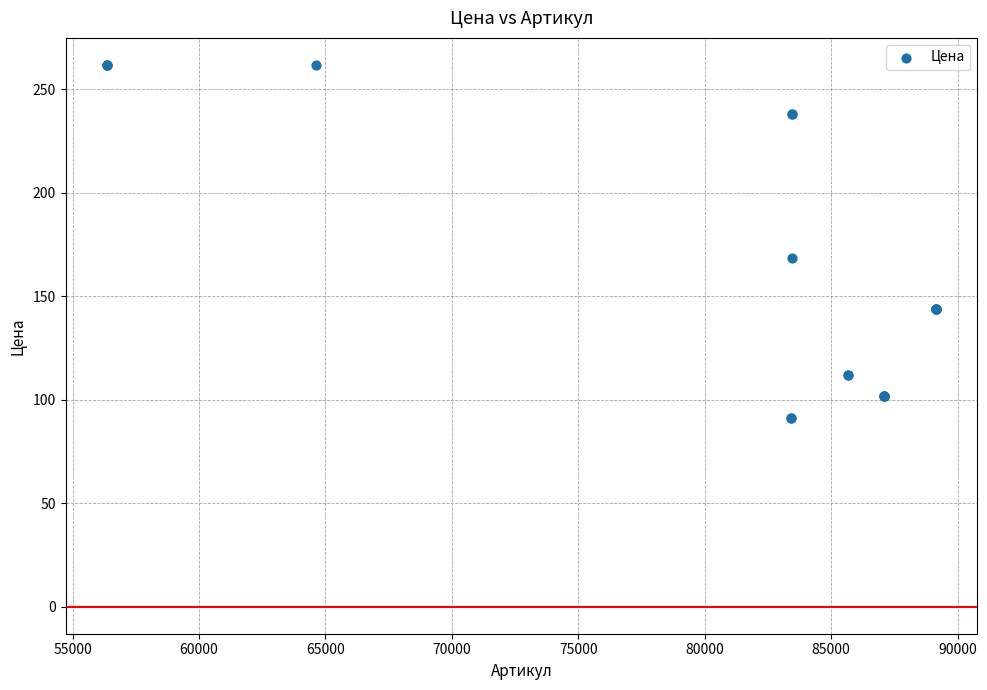

What Y value in the scatter plot is closest to 176?

168.2